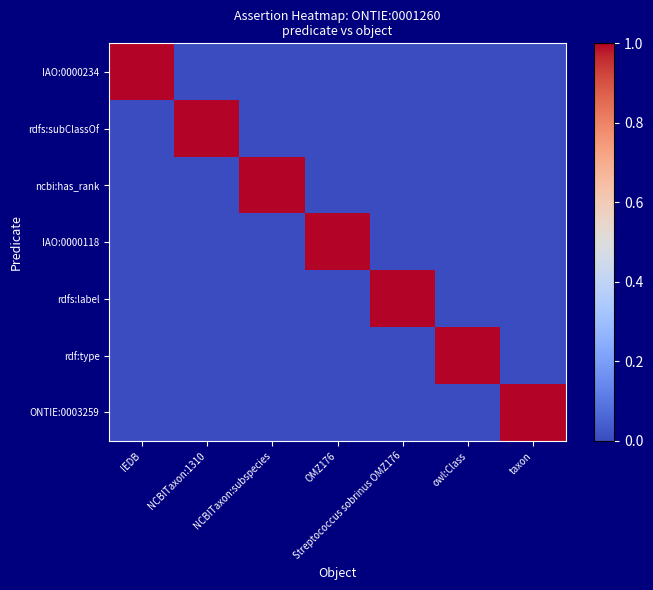

At how many categories does at least one series exceed 0?

7